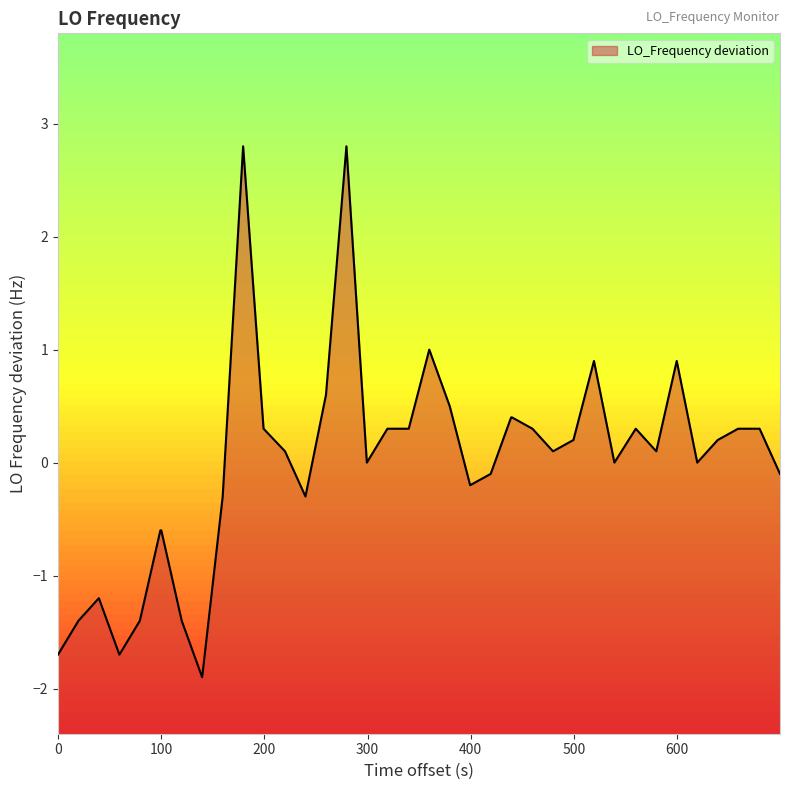

What is the smallest value displayed?

-1.9